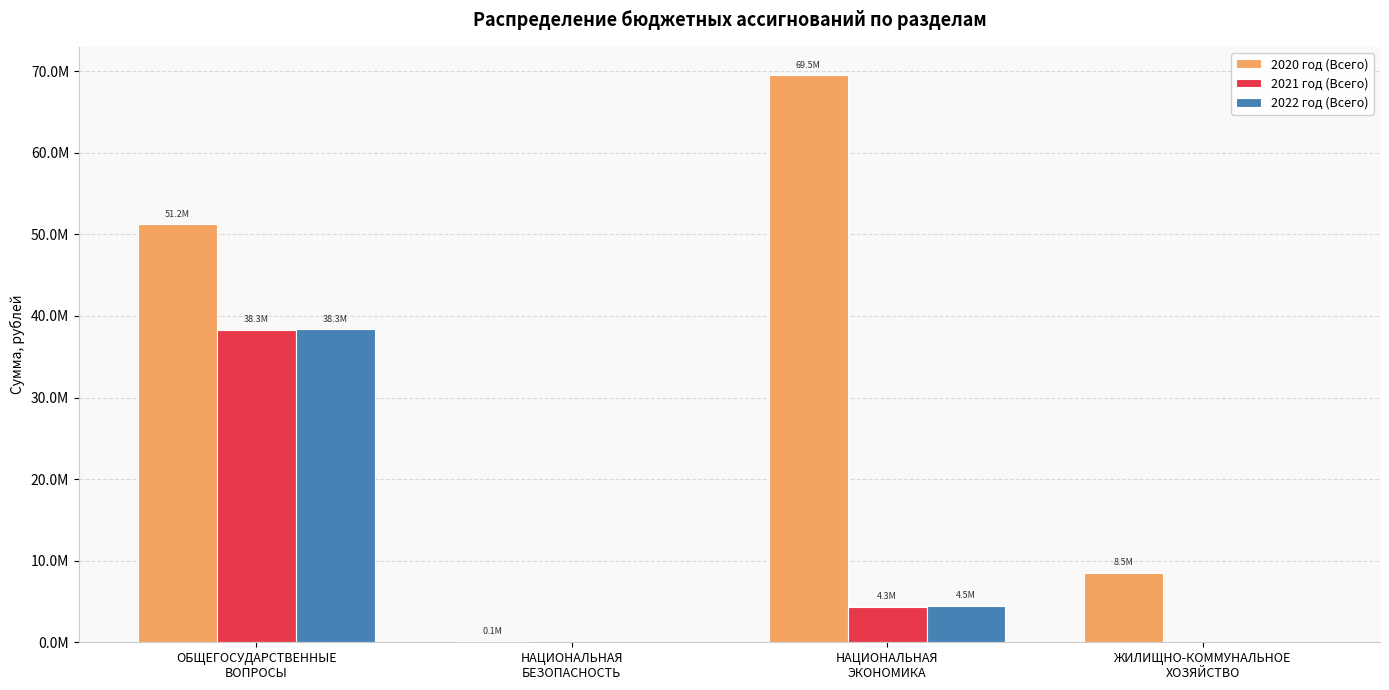

Read the 2020 год (Всего) value at ОБЩЕГОСУДАРСТВЕННЫЕ
ВОПРОСЫ.

51222265.0